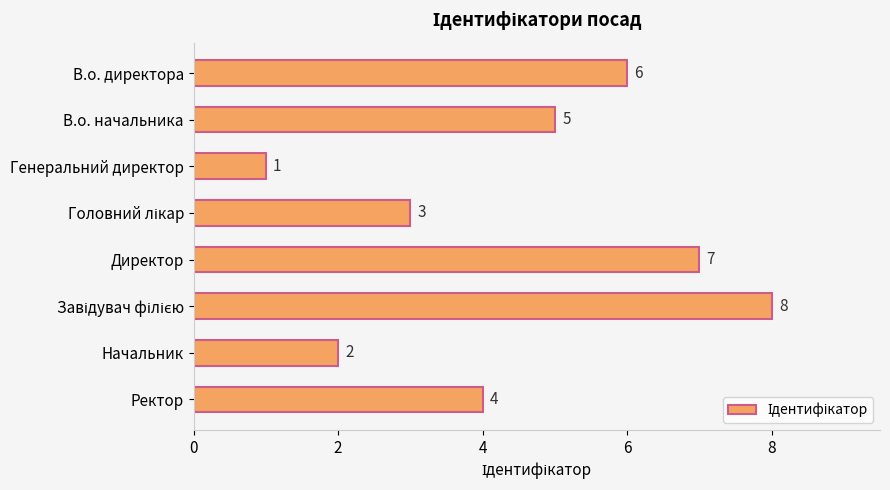

True or false: the data shows 3 at В.о. начальника.

False